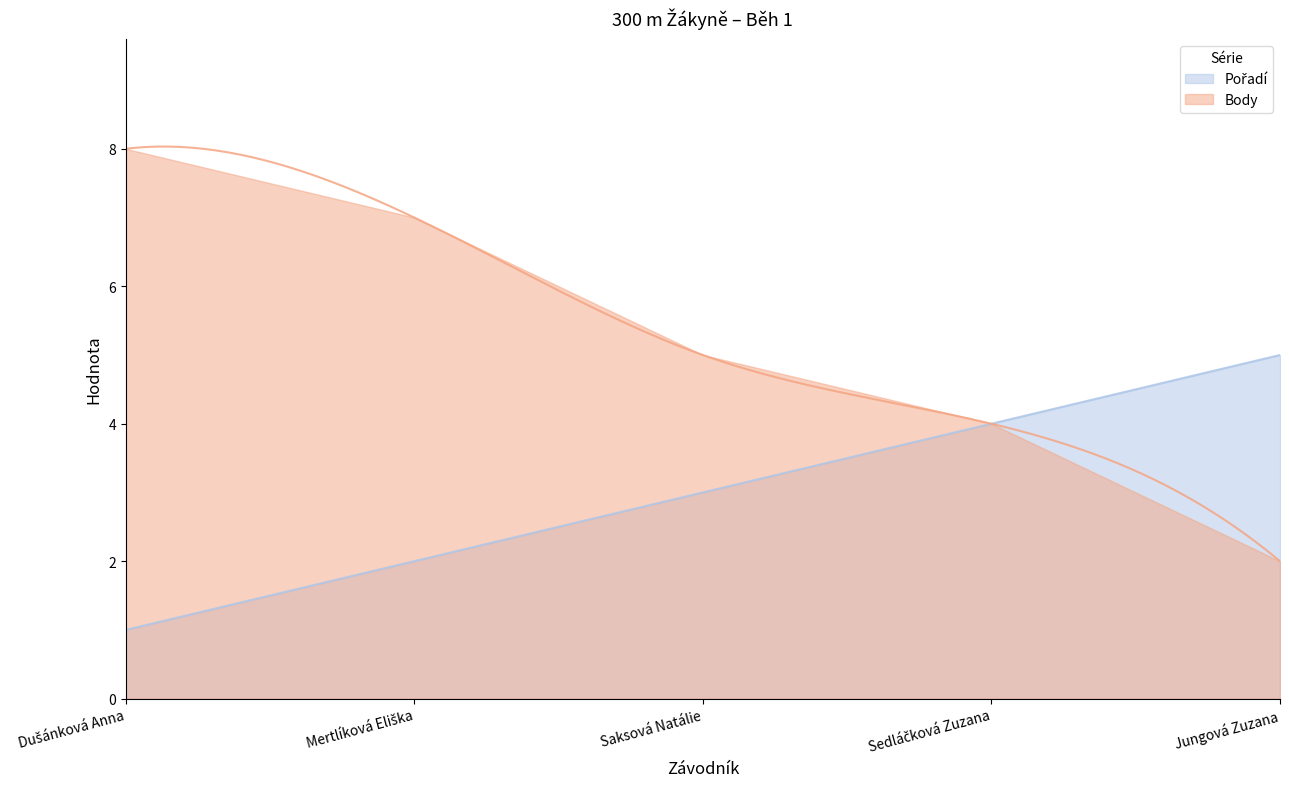

Is the value of Body at Mertlíková Eliška greater than the value of Pořadí at Mertlíková Eliška?

Yes